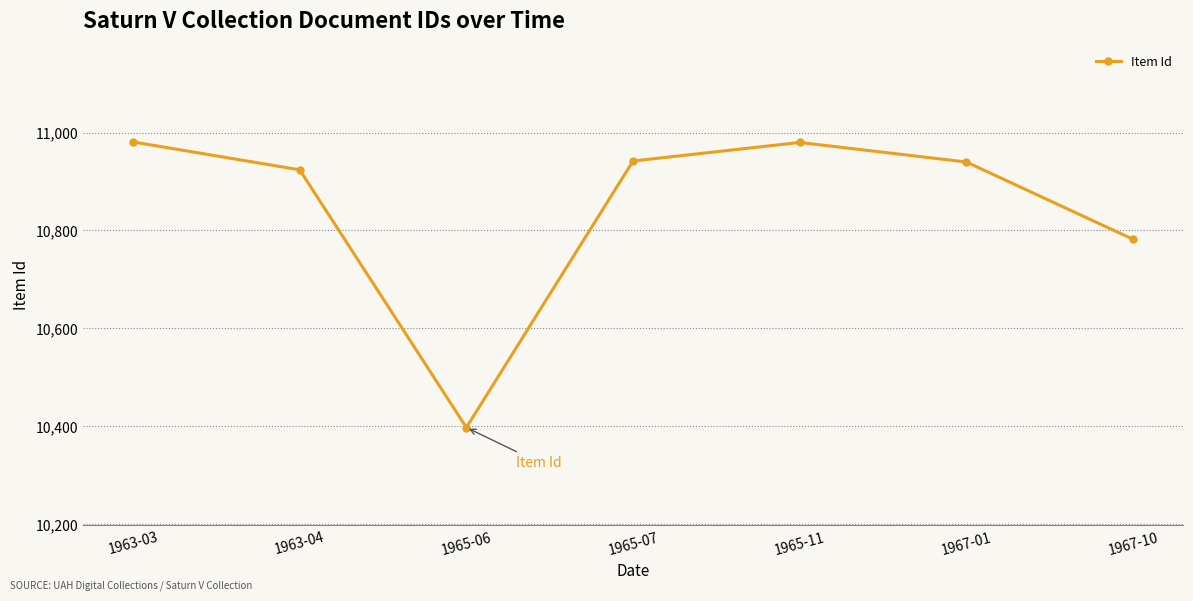

How many points are lower than both their immediate neighbors (excluding endpoints)?

1